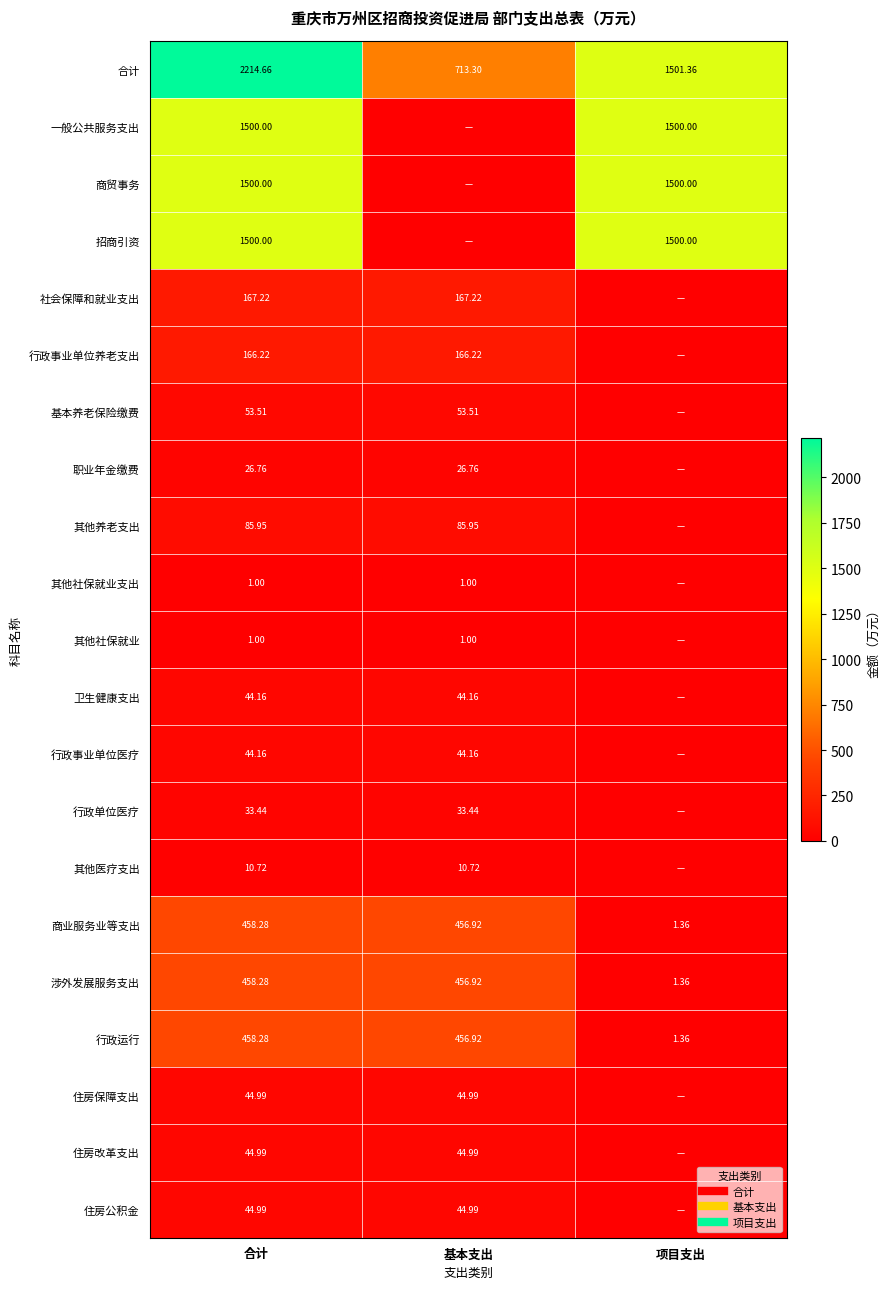

Where is 行政运行 nearest to the value 229?

项目支出